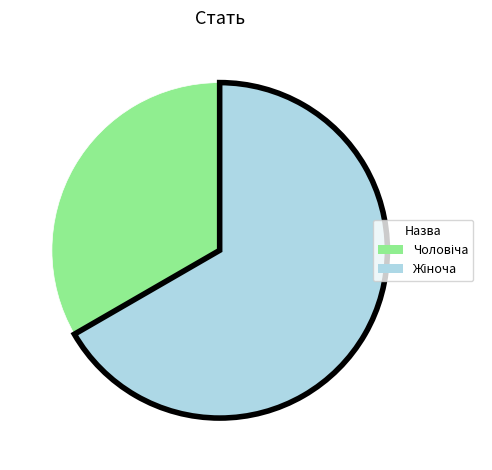

Does any single category account for the majority?

Yes